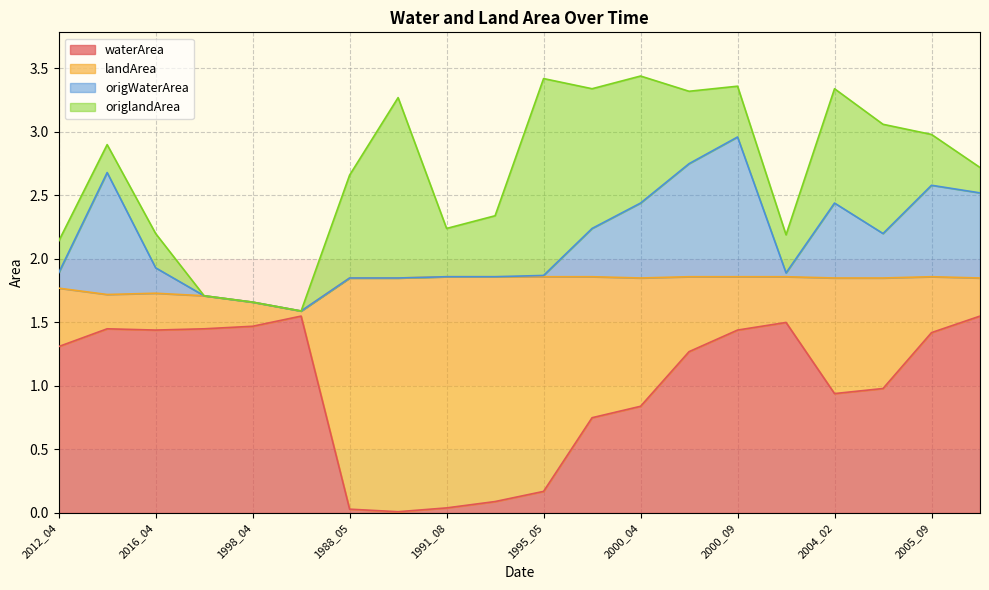

Which has a higher value, 2012_04 or 2000_09?

2000_09